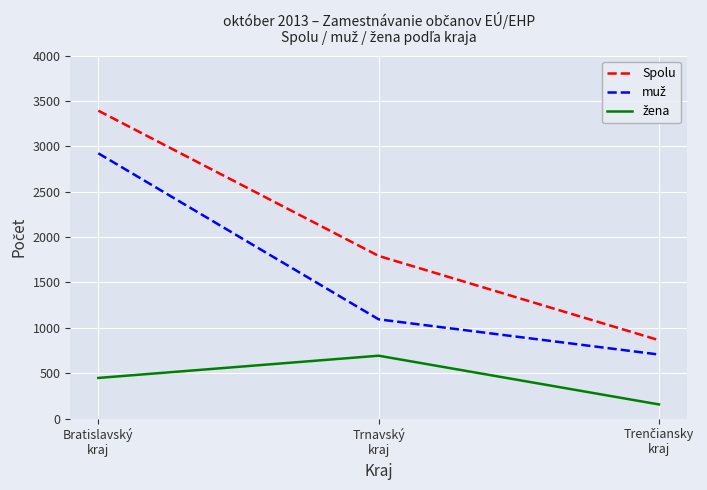

Which series has the largest total across all categories?

Spolu